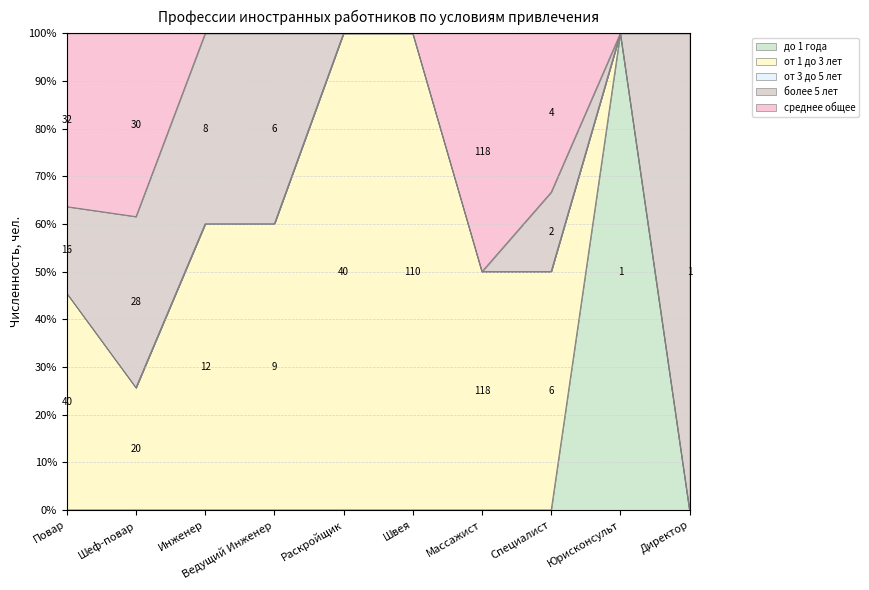

Is it true that от 1 до 3 лет equals 4 at Инженер?

False